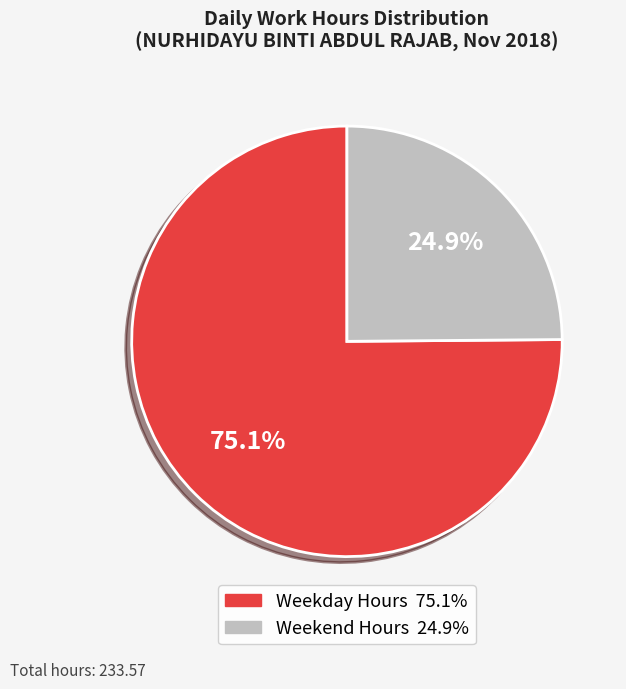

Is there any slice that represents more than half of the pie?

Yes